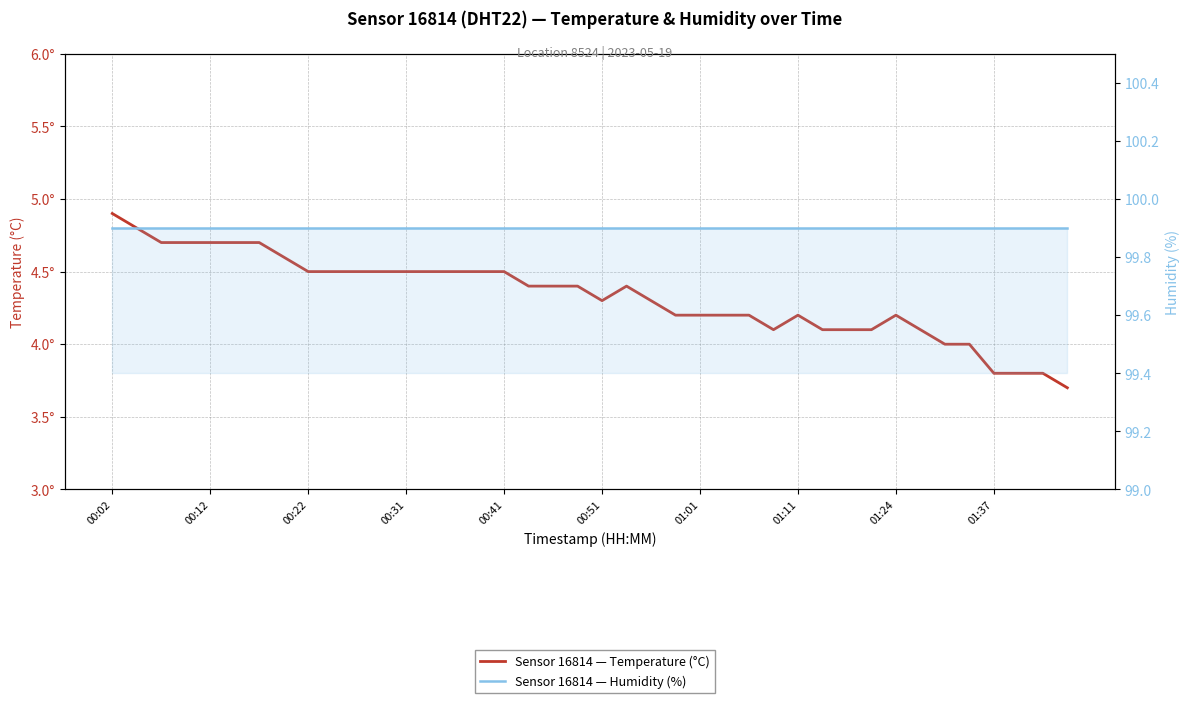

At 00:22, list the series in order from largest to smallest.

humidity, temperature